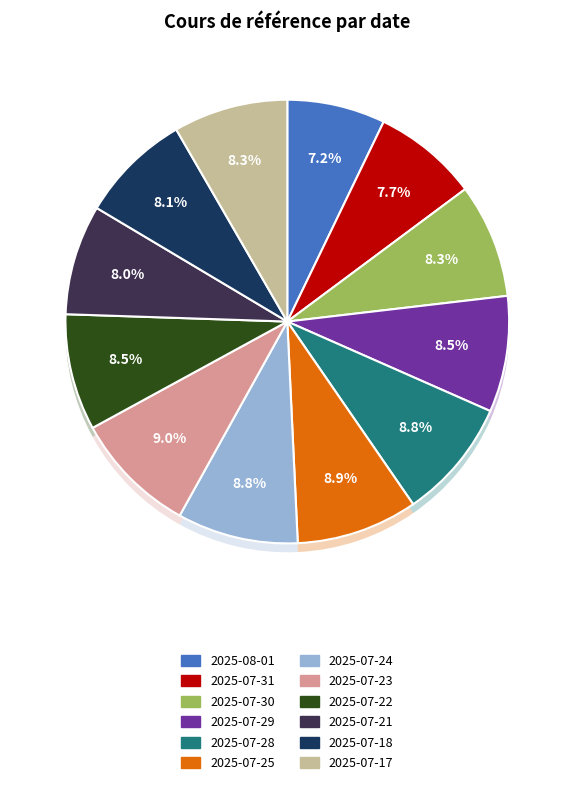

Is there a majority slice in this chart?

No